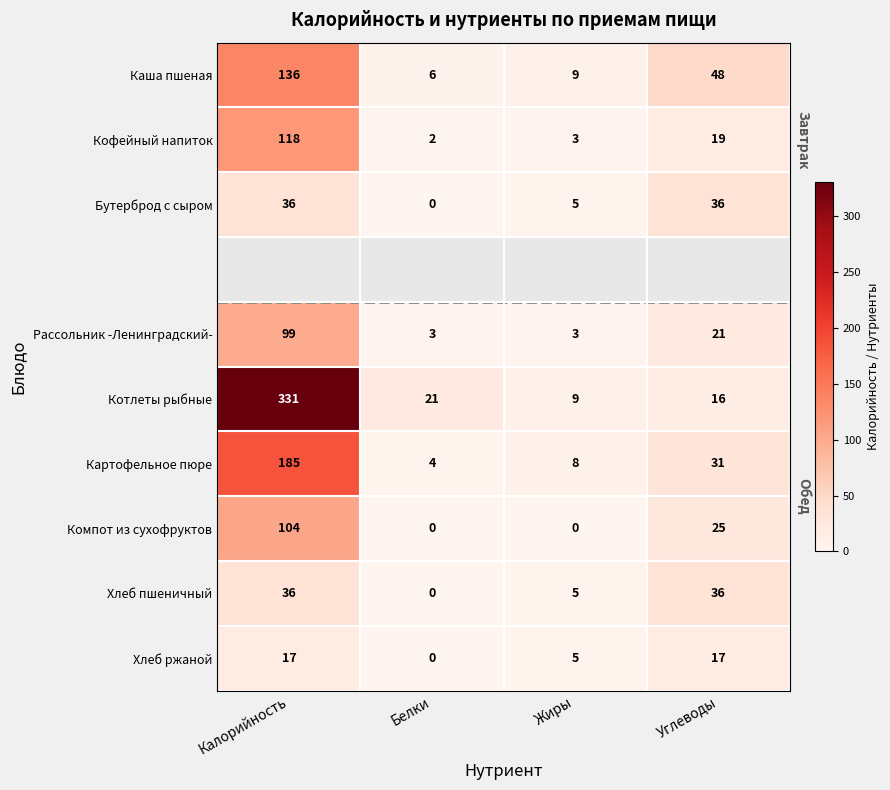

What is the difference between the maximum and minimum values in the Котлеты рыбные series?

322